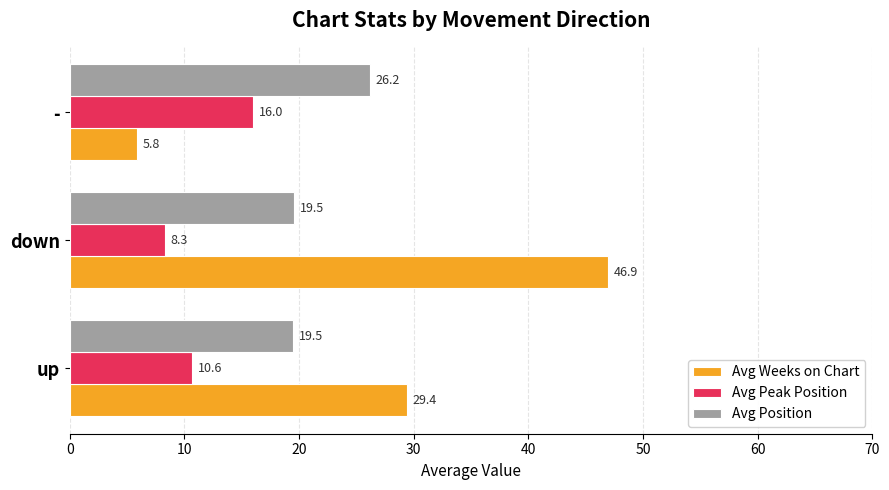

List the series in order of their peak value, lowest first.

Avg Peak Position, Avg Position, Avg Weeks on Chart